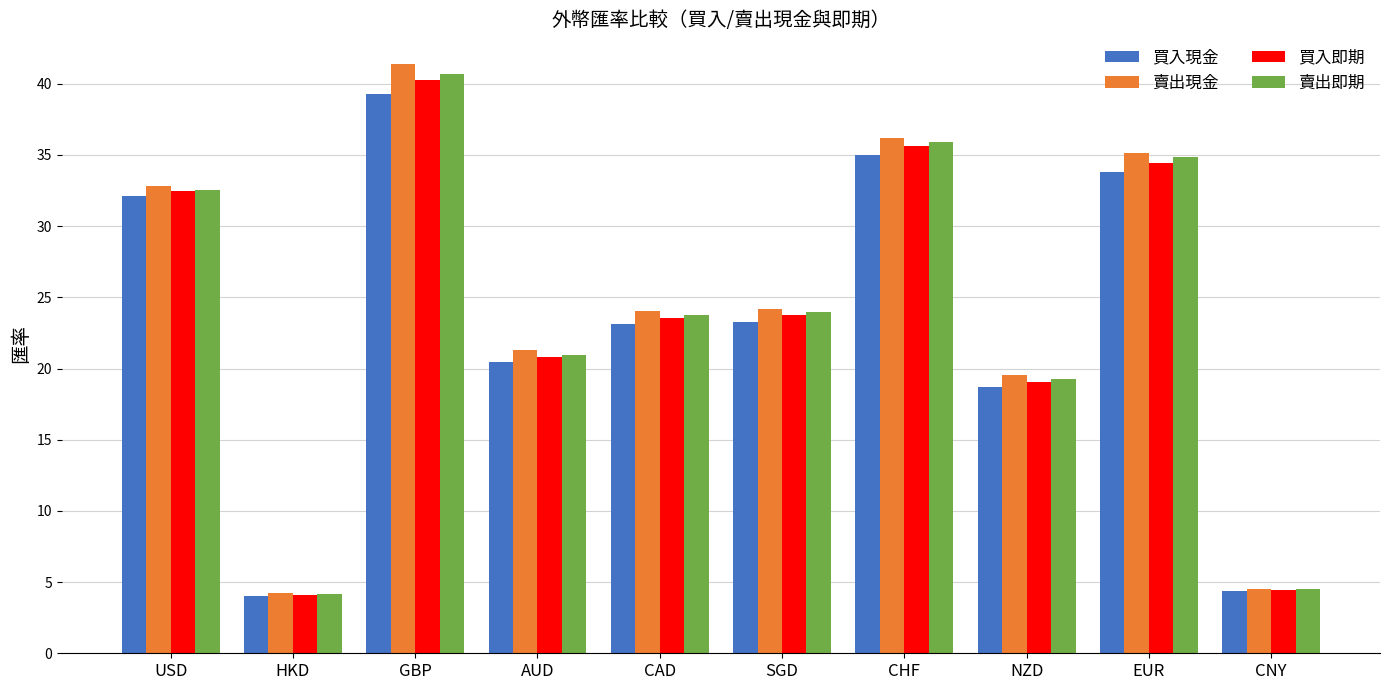

What is the maximum value shown in the chart?

41.4